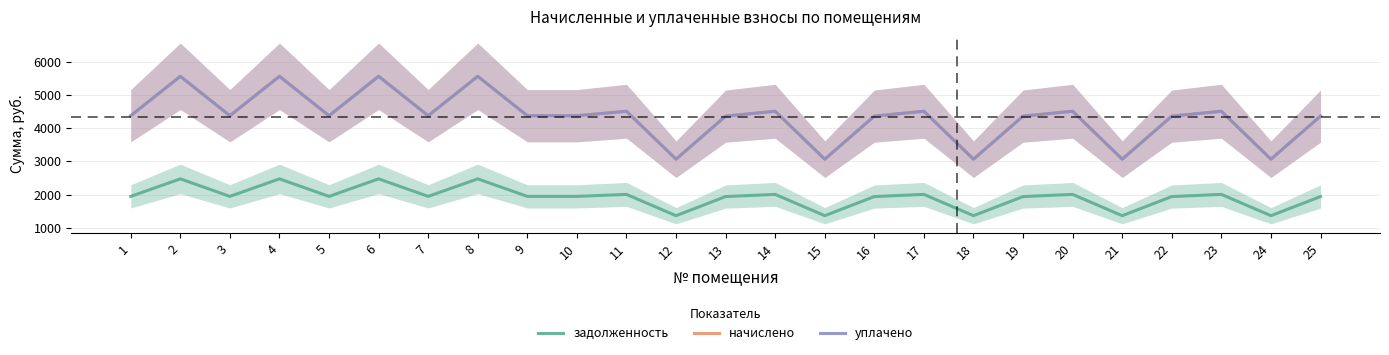

True or false: начислено has a value of 6587.6 at 16.

False